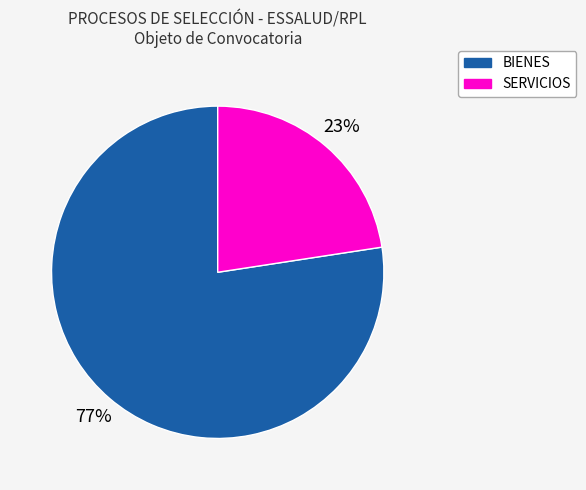

Which has a higher value, BIENES or SERVICIOS?

BIENES